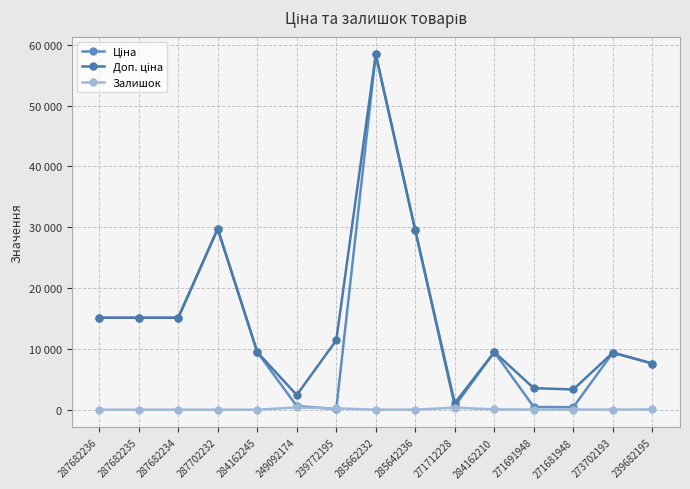

The value of Залишок at 249092174 is 365.0. True or false?

True